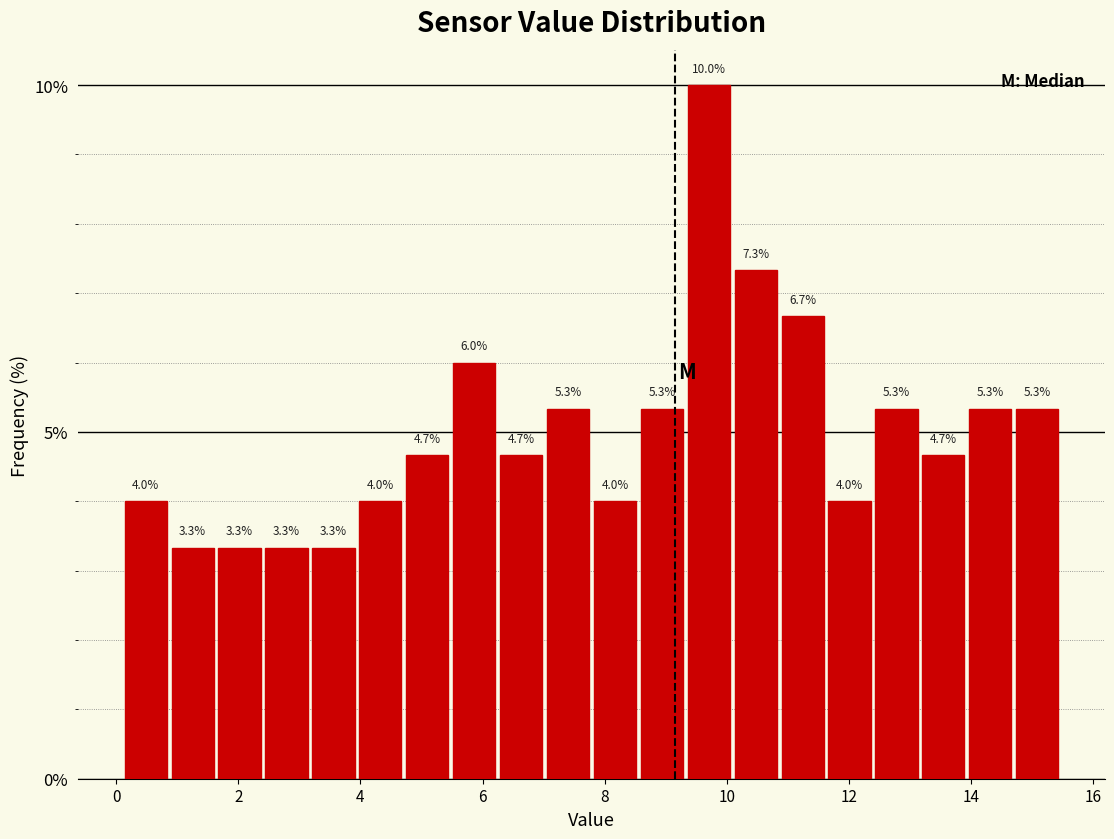

Read against the x-axis, roughly where is the centre of the tallest bar?

9.8